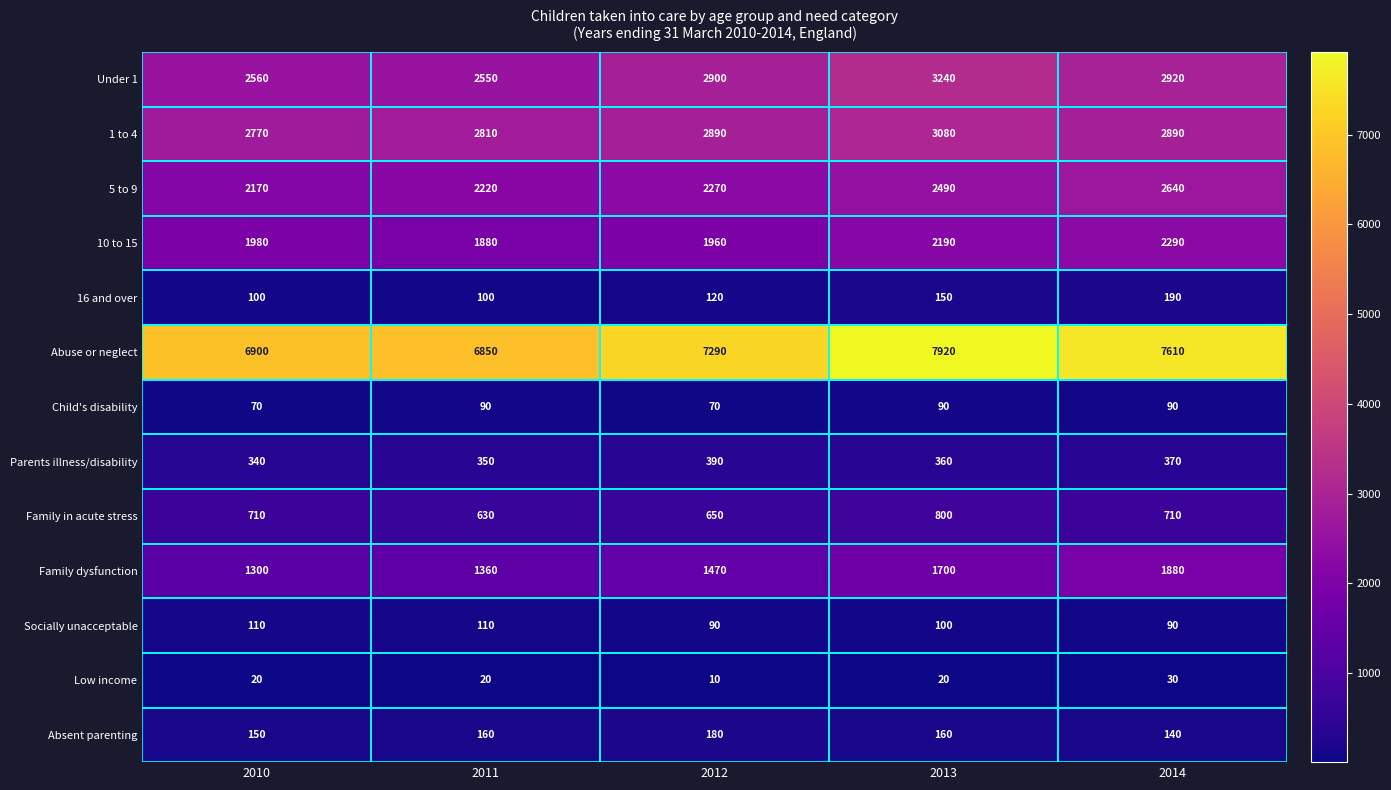

Is it true that Child's disability equals 27 at 2013?

False